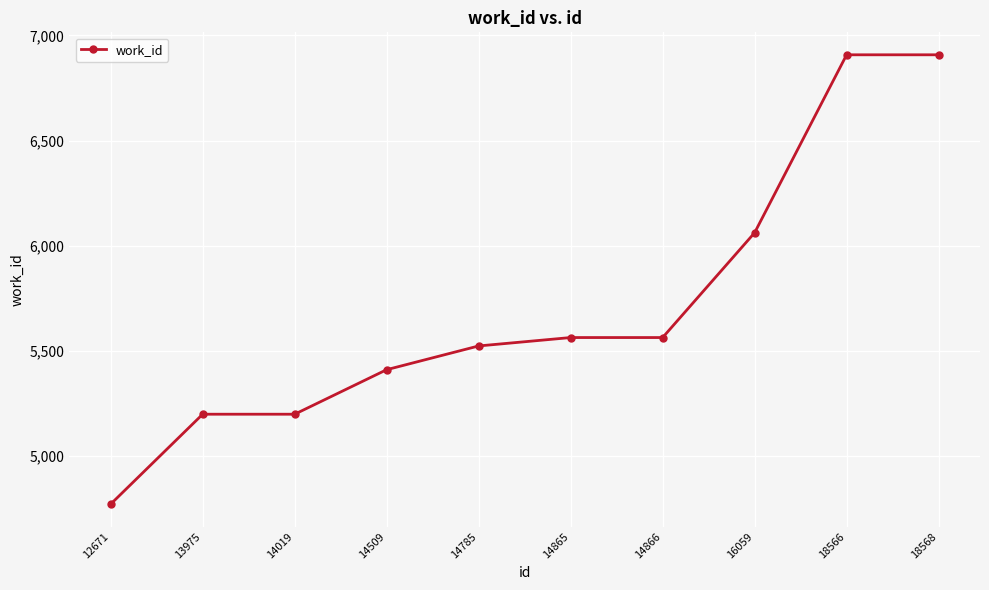

How many values are below 5562?

5